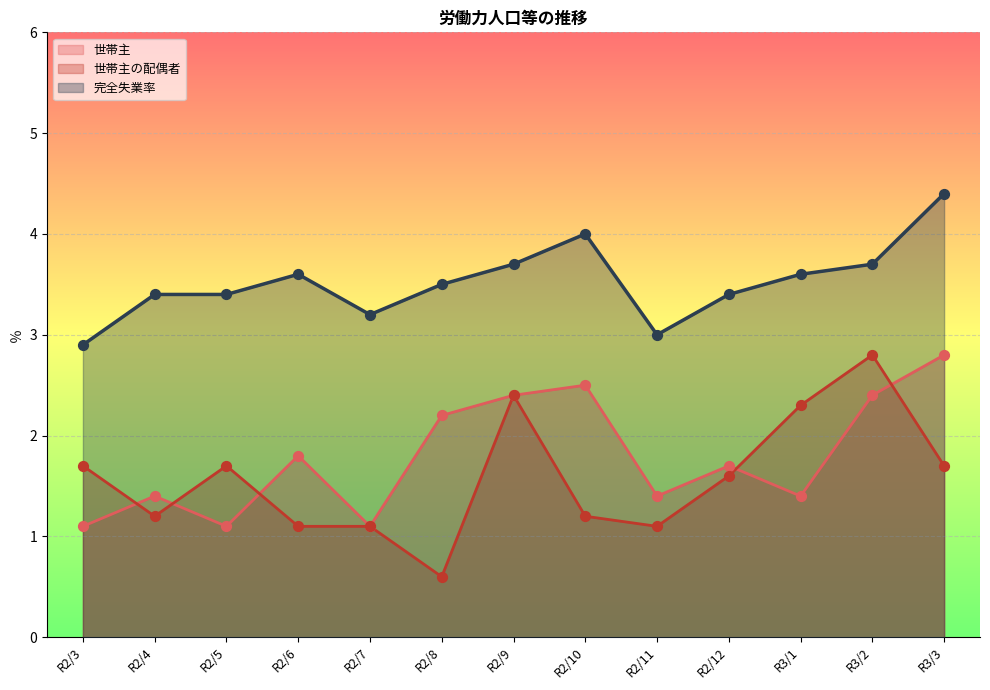

At how many categories does at least one series exceed 2?

13